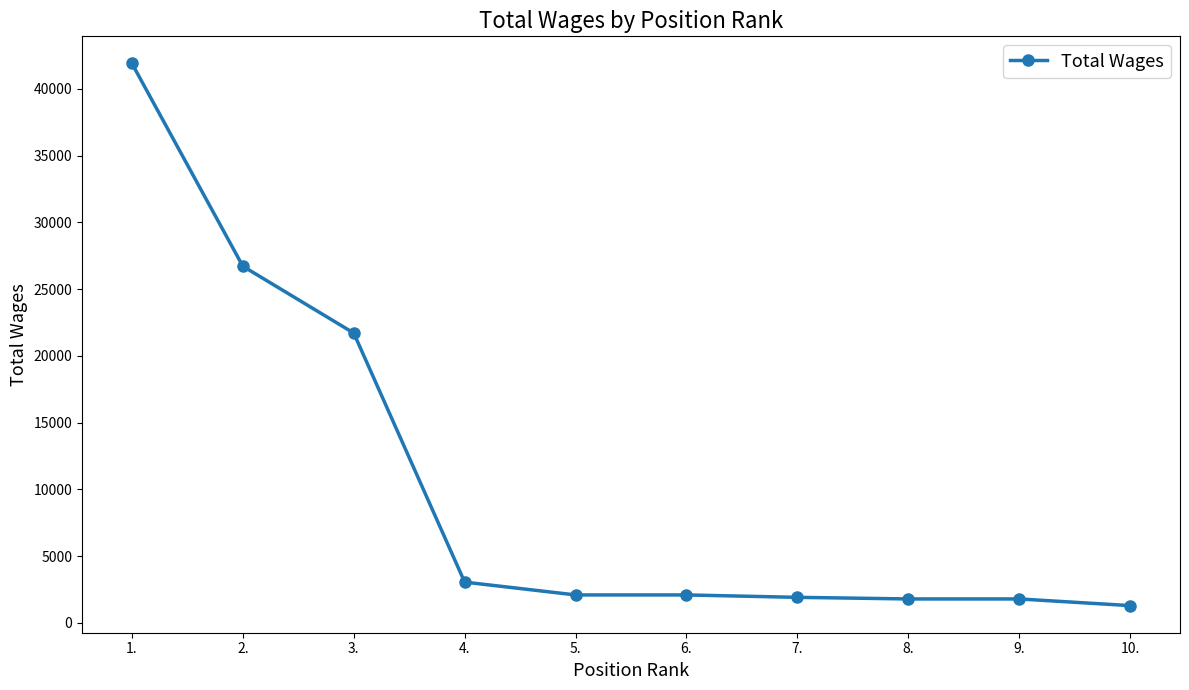

What is the ratio of the value at 9. to the value at 8.?

1.0